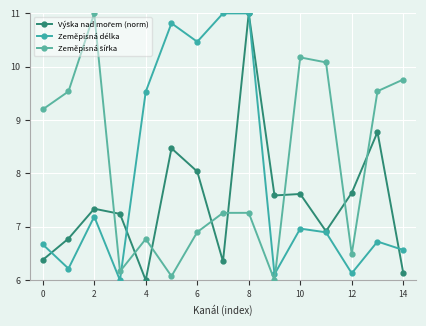

How many lines are shown in the chart?

3